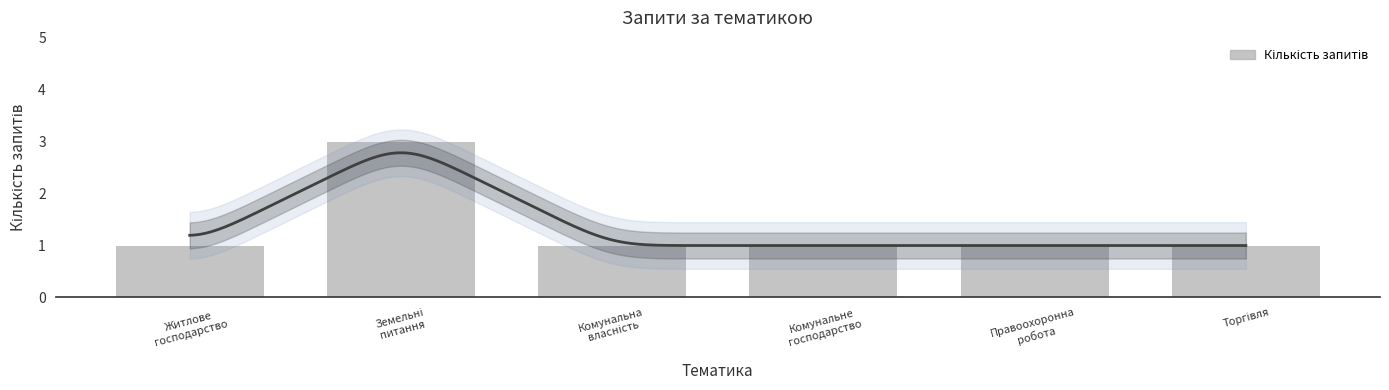

Which category has the highest value across all series?

Земельні
питання